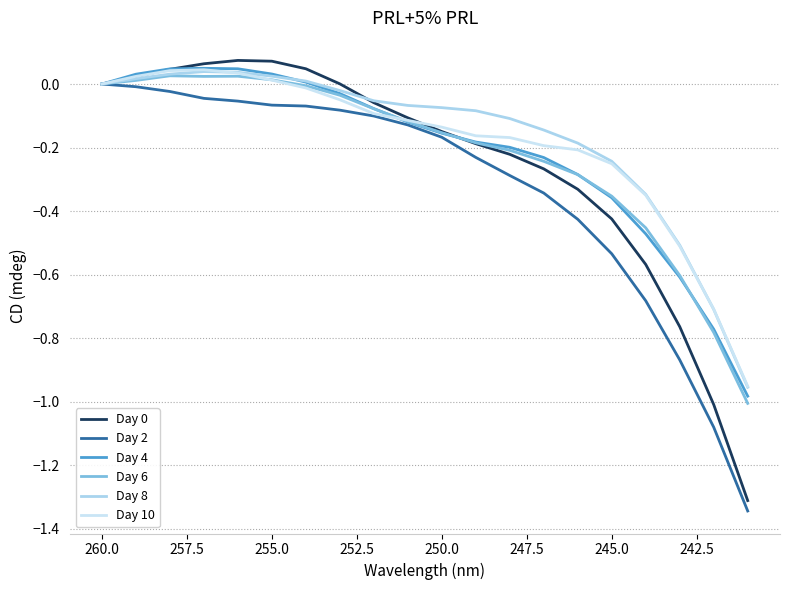

Is it true that Day 4 equals 0.0 at 247.5?

False